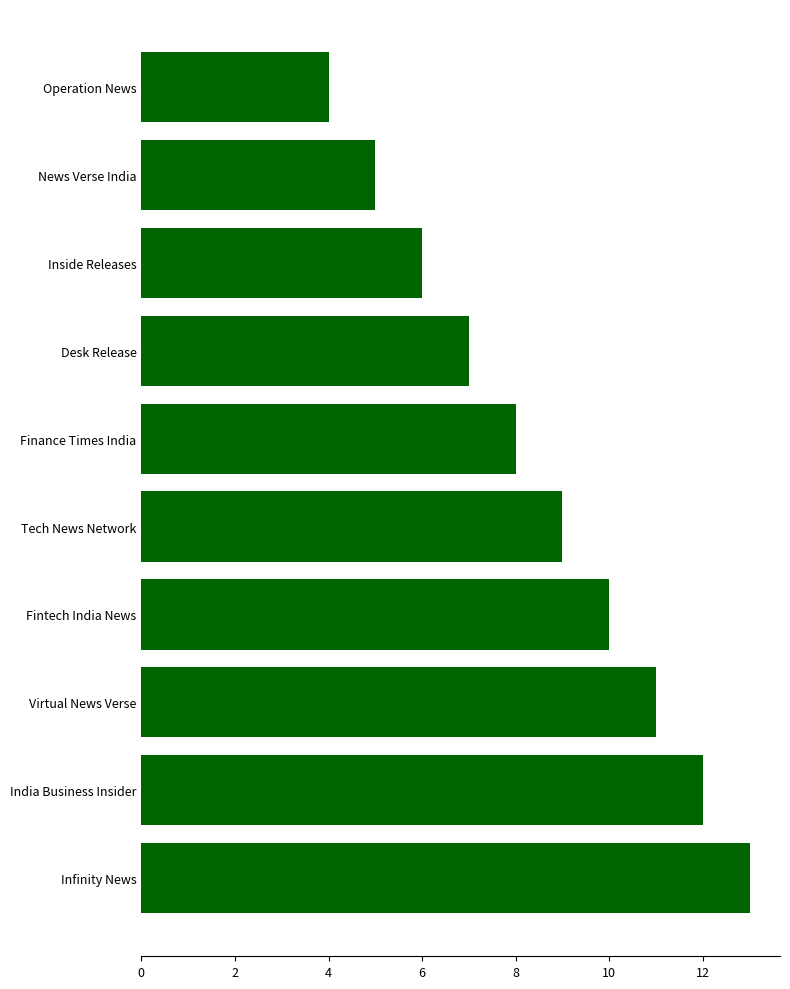

Read the value at Desk Release.

7